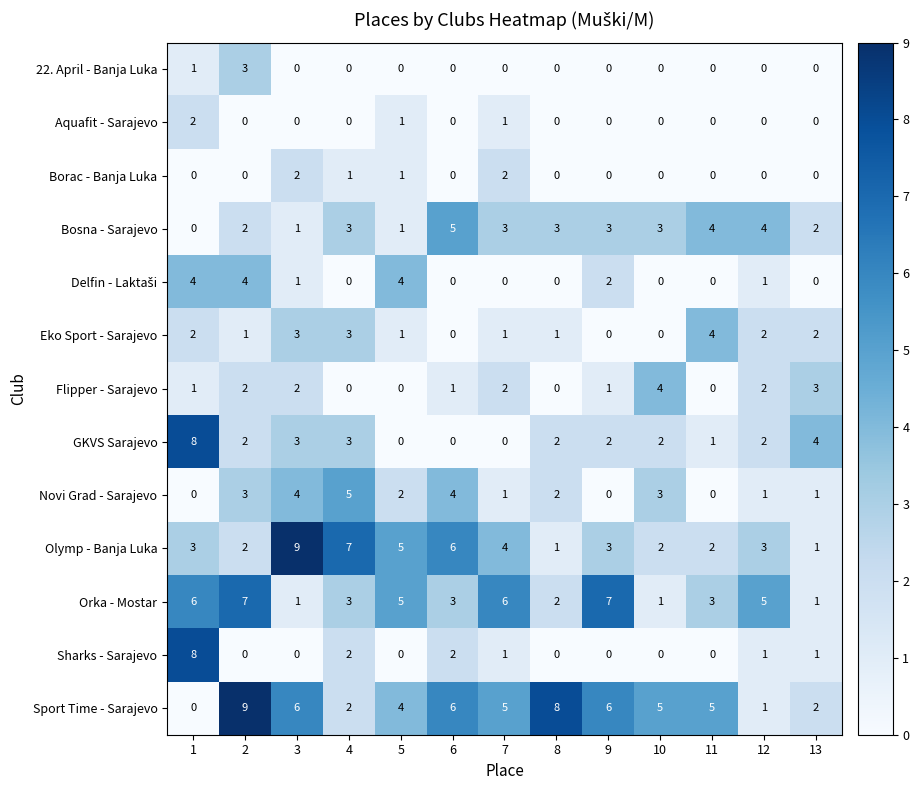

Between 2 and 13, which series saw the biggest shift?

Sport Time - Sarajevo